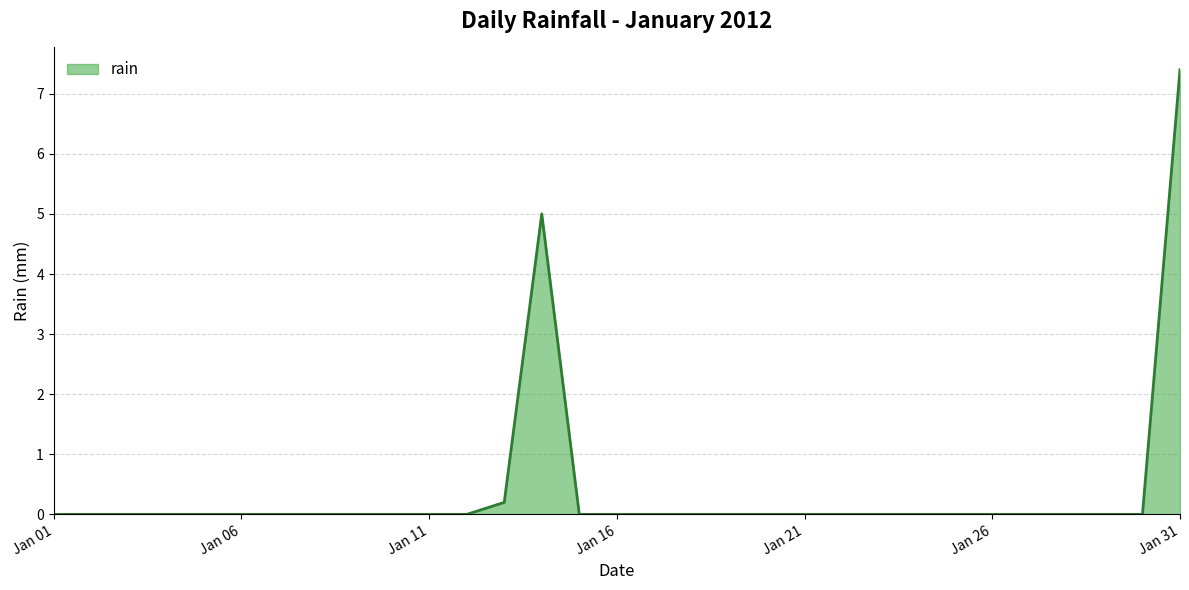

List the labels in order of value, smallest first.

2012-01-01, 2012-01-02, 2012-01-03, 2012-01-04, 2012-01-05, 2012-01-06, 2012-01-07, 2012-01-08, 2012-01-09, 2012-01-10, 2012-01-11, 2012-01-12, 2012-01-15, 2012-01-16, 2012-01-17, 2012-01-18, 2012-01-19, 2012-01-20, 2012-01-21, 2012-01-22, 2012-01-23, 2012-01-24, 2012-01-25, 2012-01-26, 2012-01-27, 2012-01-28, 2012-01-29, 2012-01-30, 2012-01-13, 2012-01-14, 2012-01-31